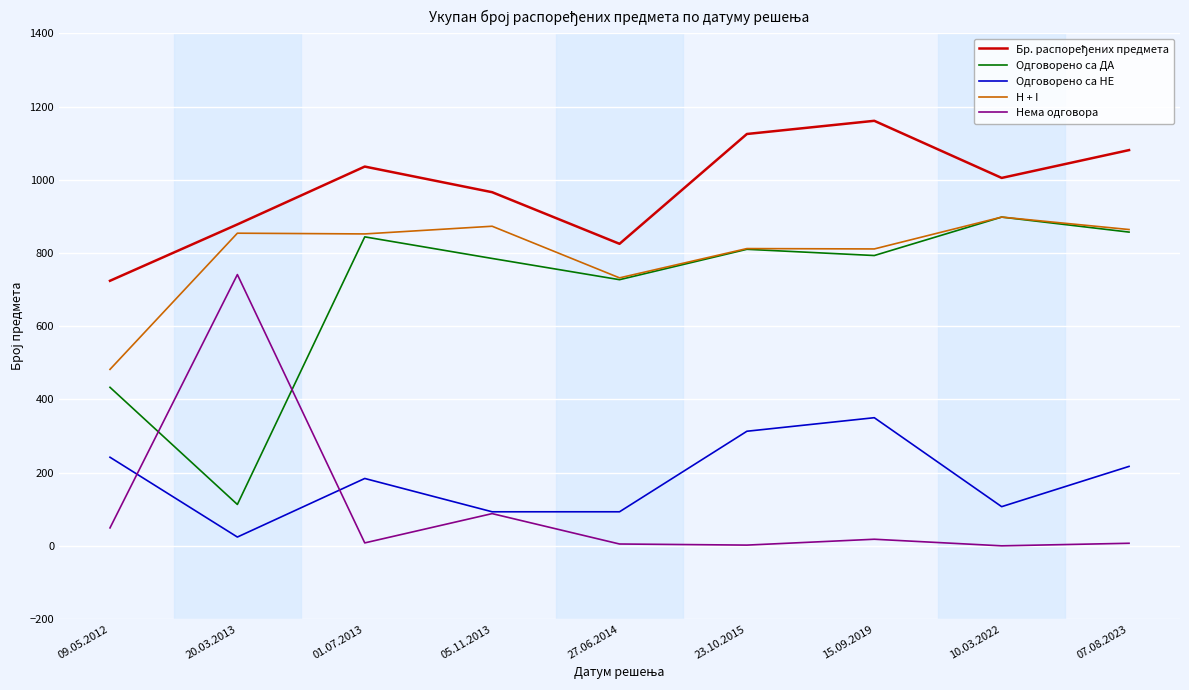

Where does the Нема одговора series first go above 8?

09.05.2012